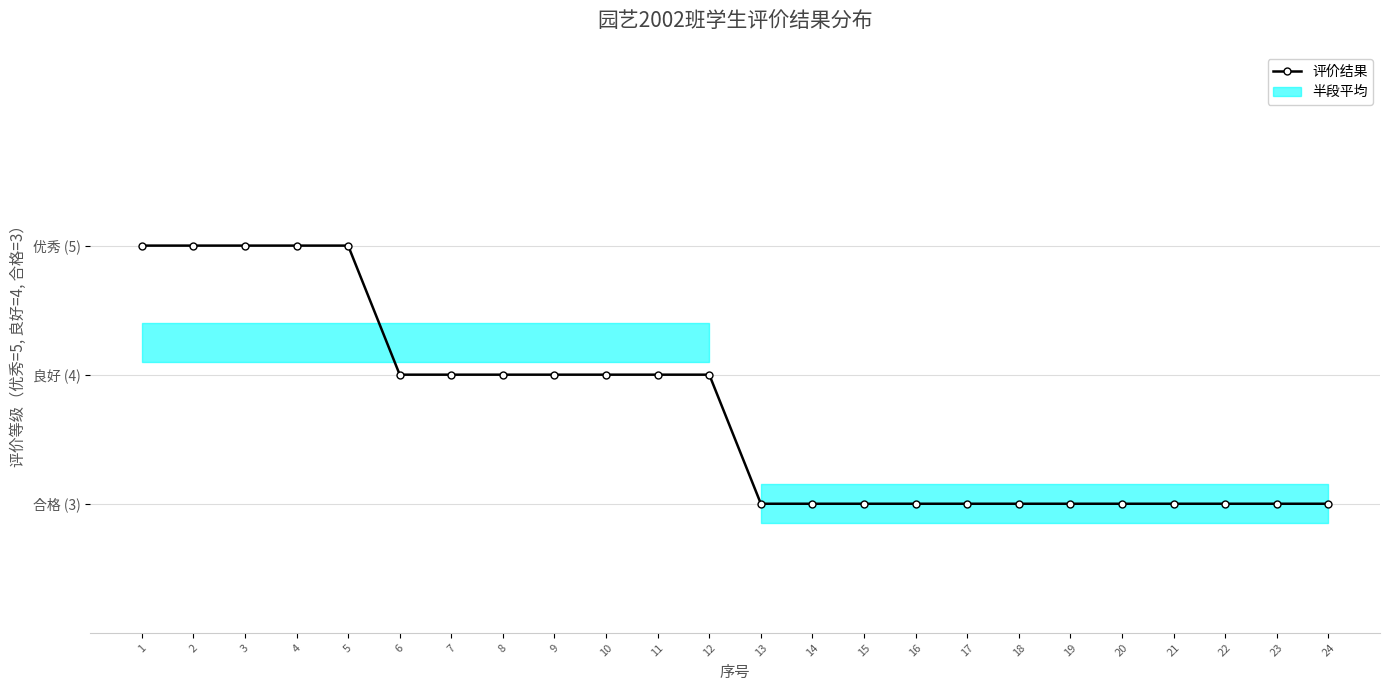

The chart shows a value of 4 at 16. True or false?

False